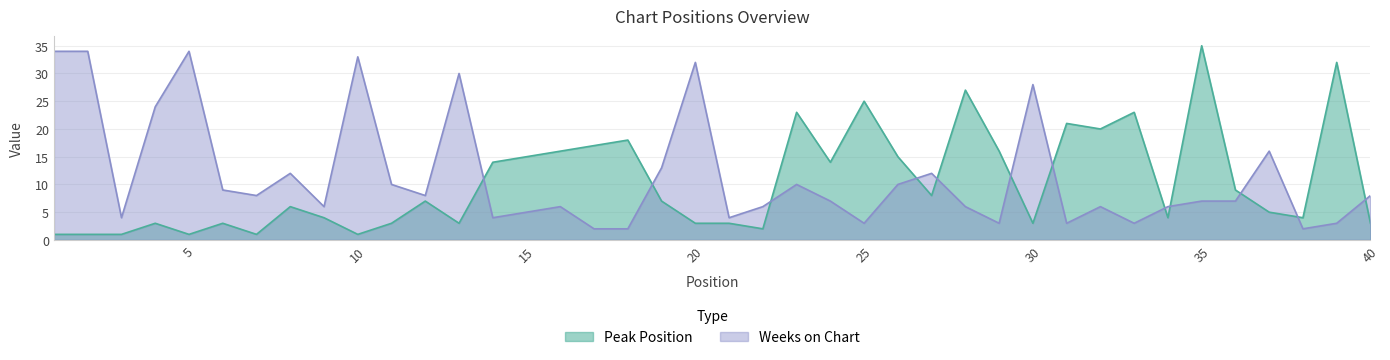

What is the minimum value for Weeks on Chart?

2